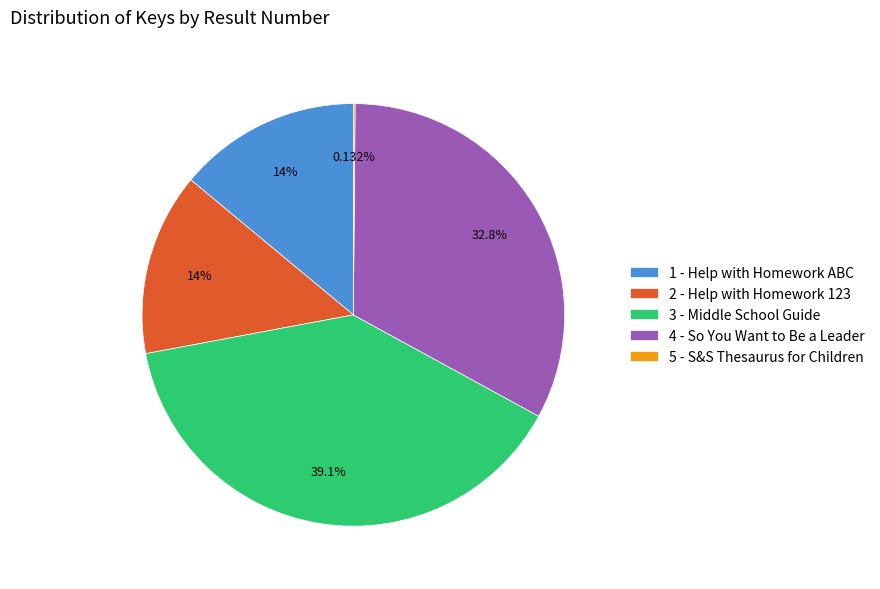

Is 1 - Help with Homework ABC the majority of the pie?

No